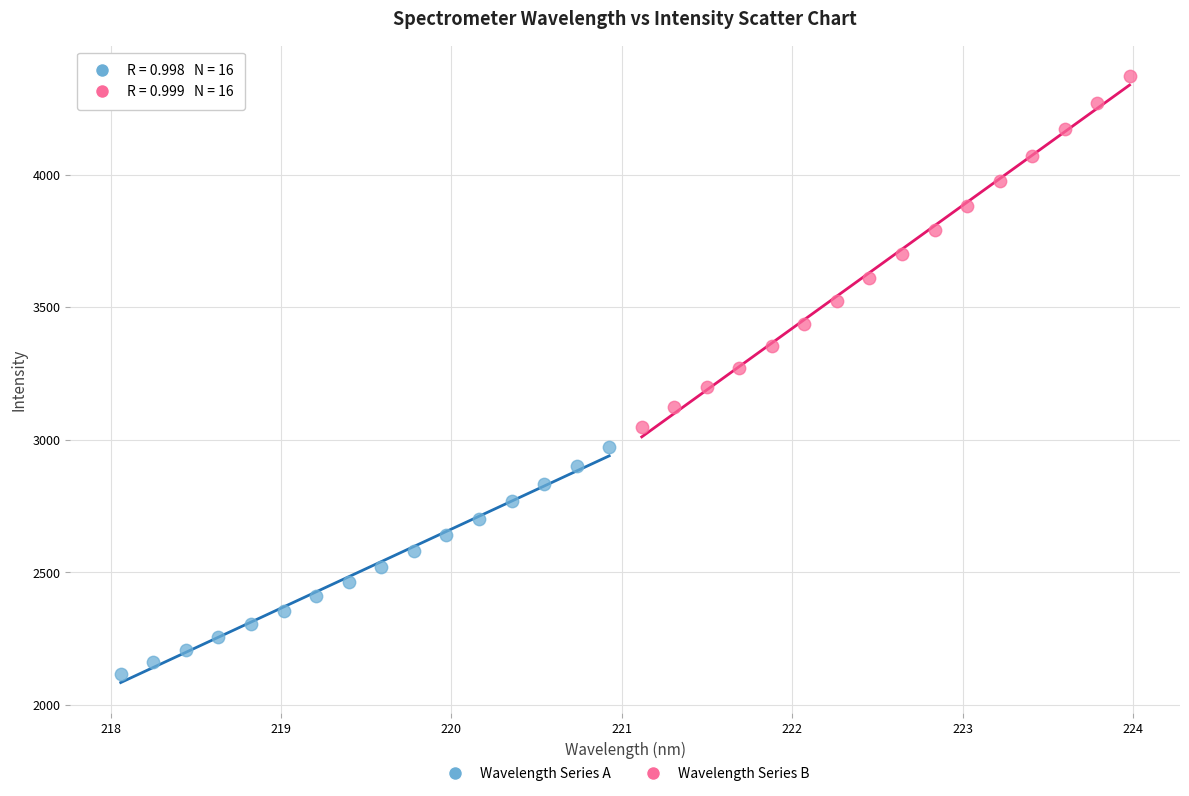

Which series contains the highest Y value?

Wavelength Series B